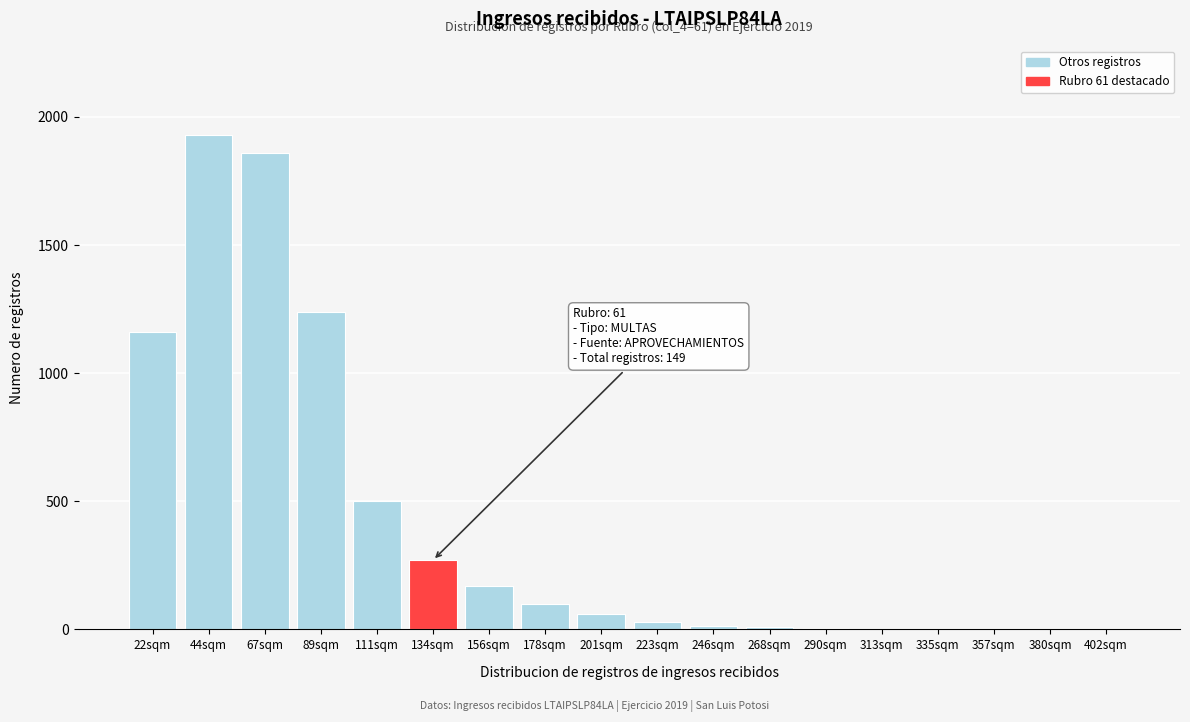

What is the sum of all values?

7350